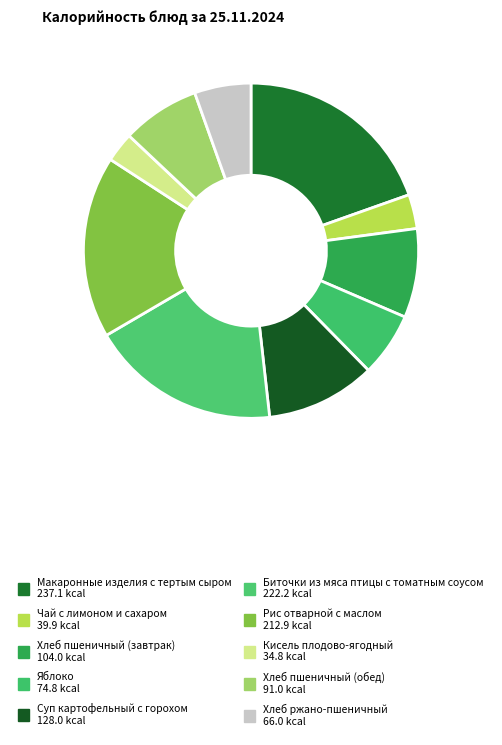

What is the change in value from Макаронные изделия с тертым сыром to Яблоко?

-162.3